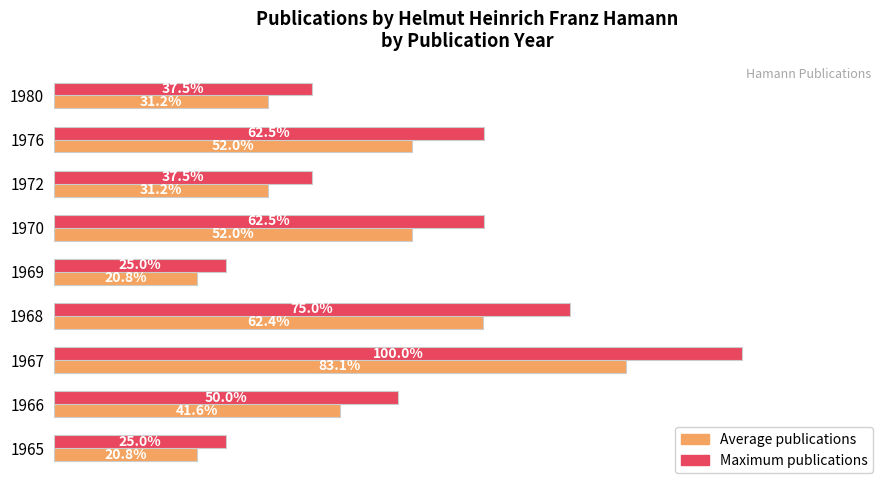

Which series has the largest total across all categories?

Maximum publications